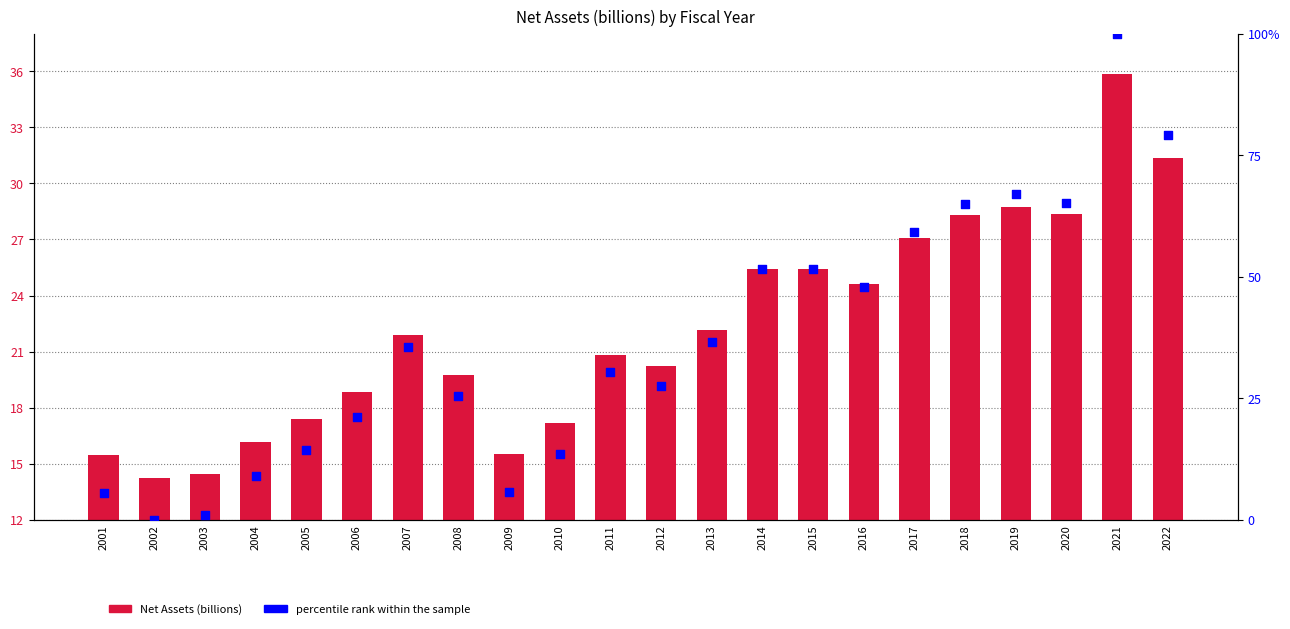

What are all the series names shown in the legend?

Net Assets (billions), percentile rank within the sample